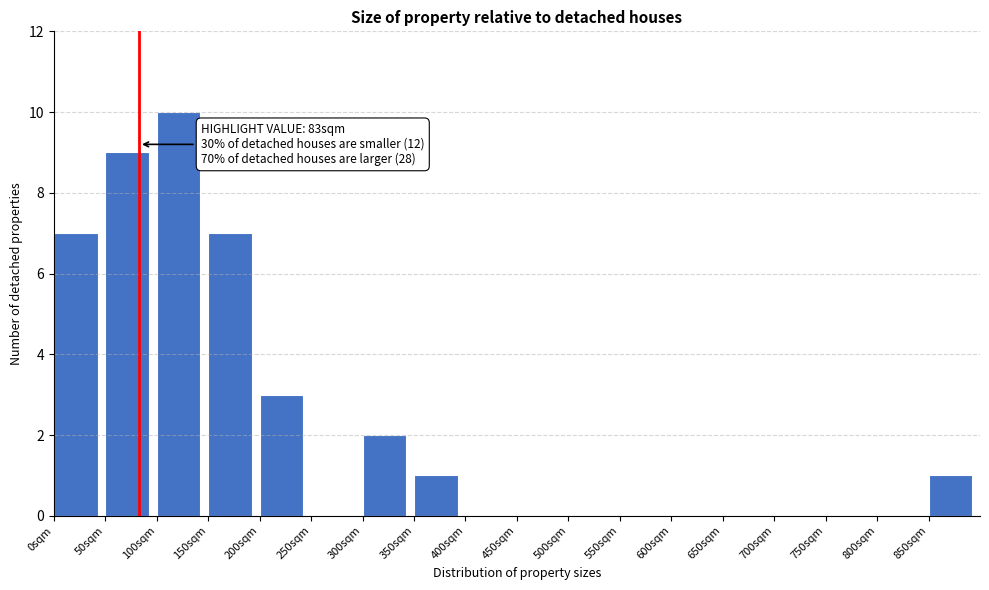

Which range on the x-axis has the tallest bar?

100 to 150